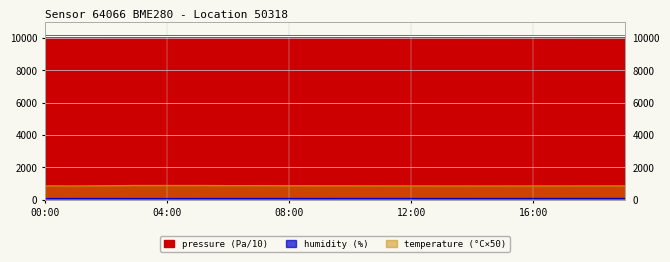

Which series has the largest range (max minus min)?

temperature